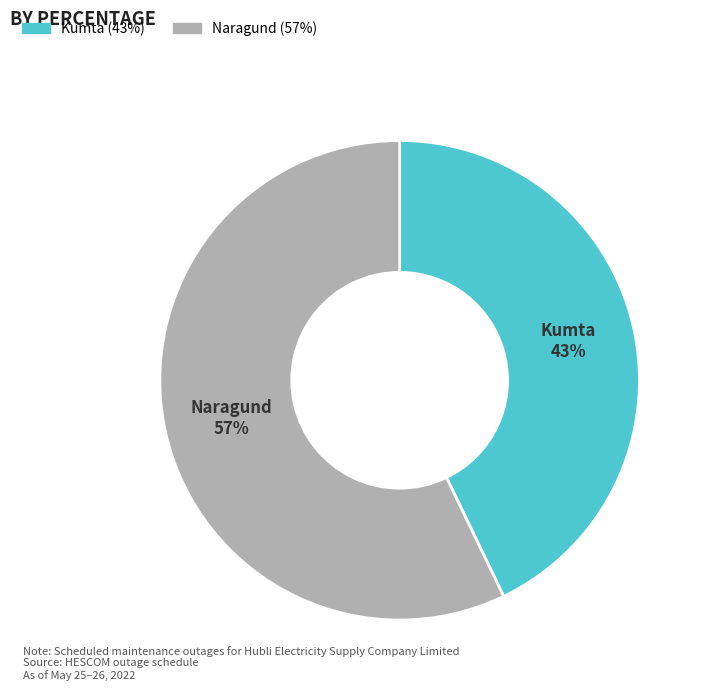

How many segments does this pie chart have?

2